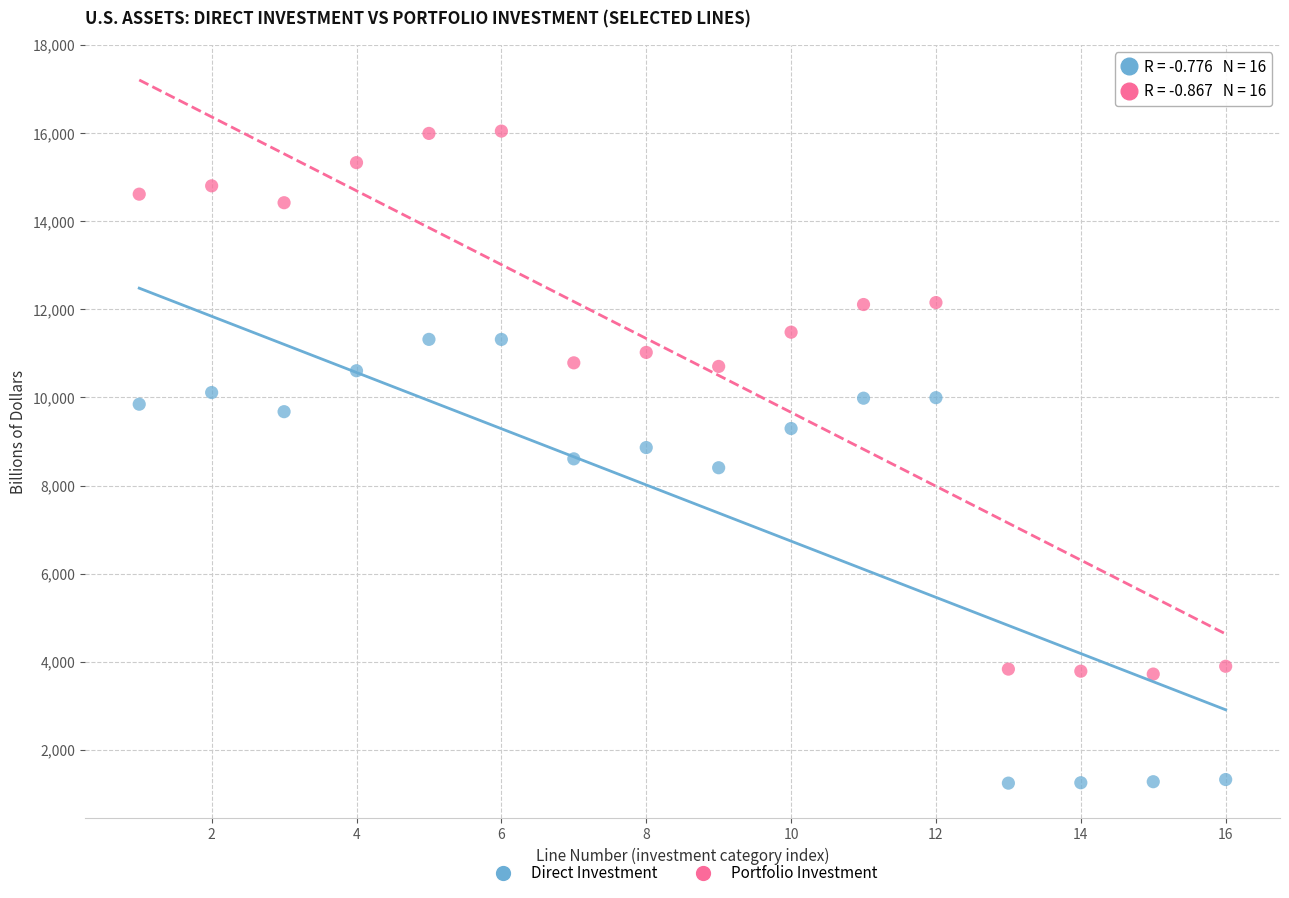

Across all data points, what is the range of X values (max minus min)?

15.0